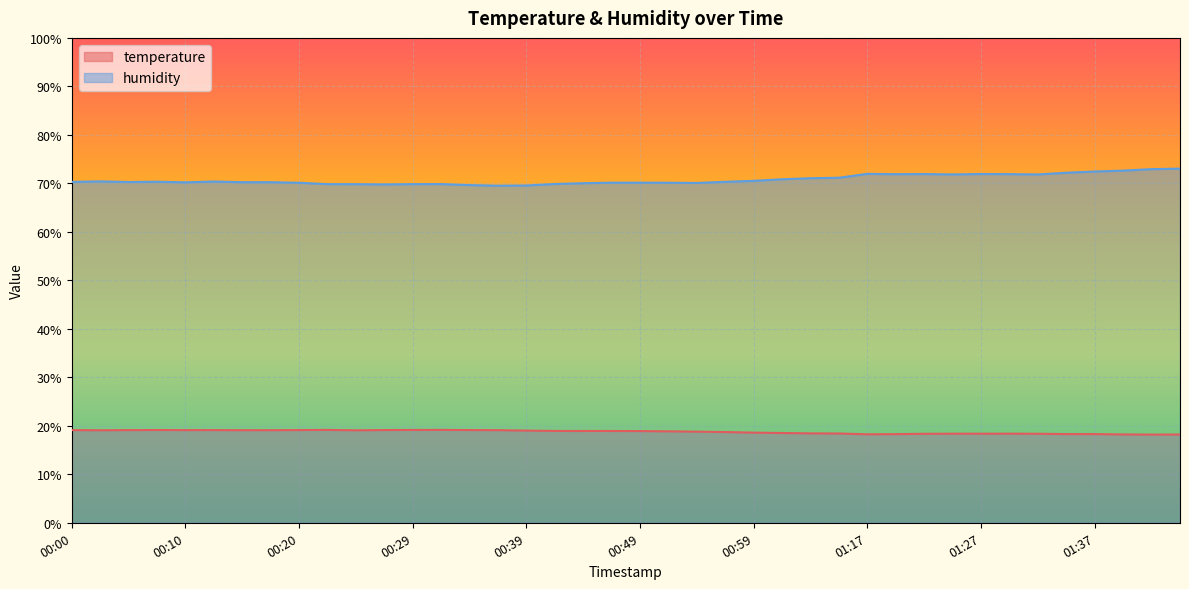

At how many categories does at least one series exceed 29?

40